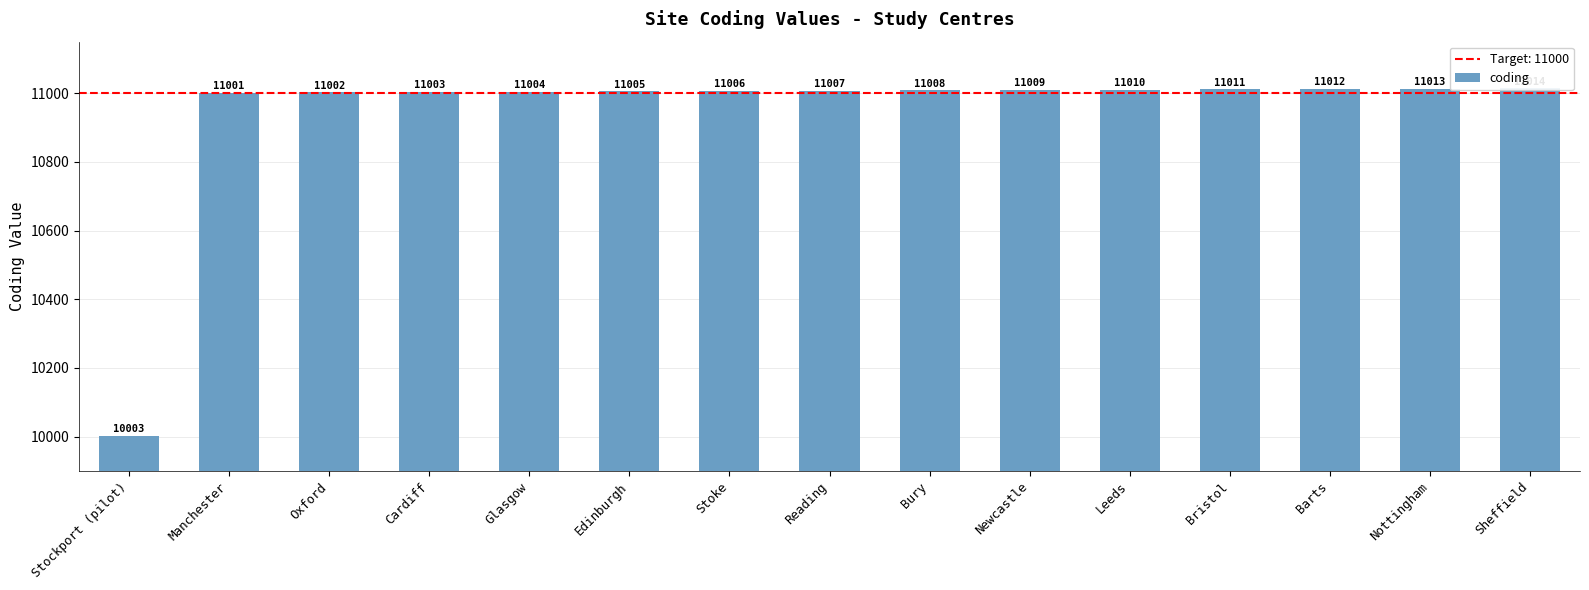

How many distinct data groups are displayed?

1